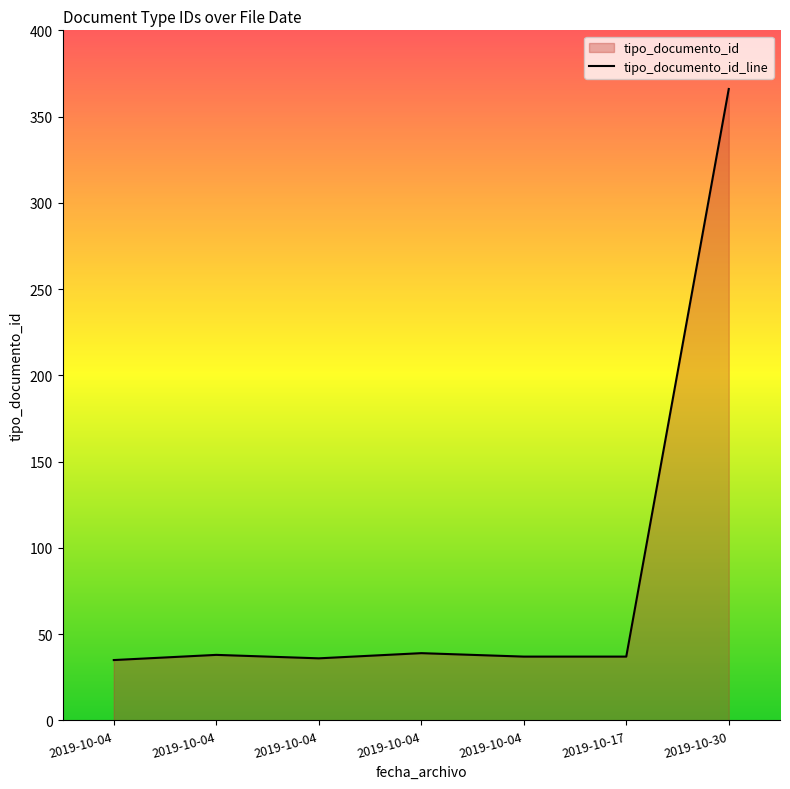

What is the approximate value at 2019-10-04?

37